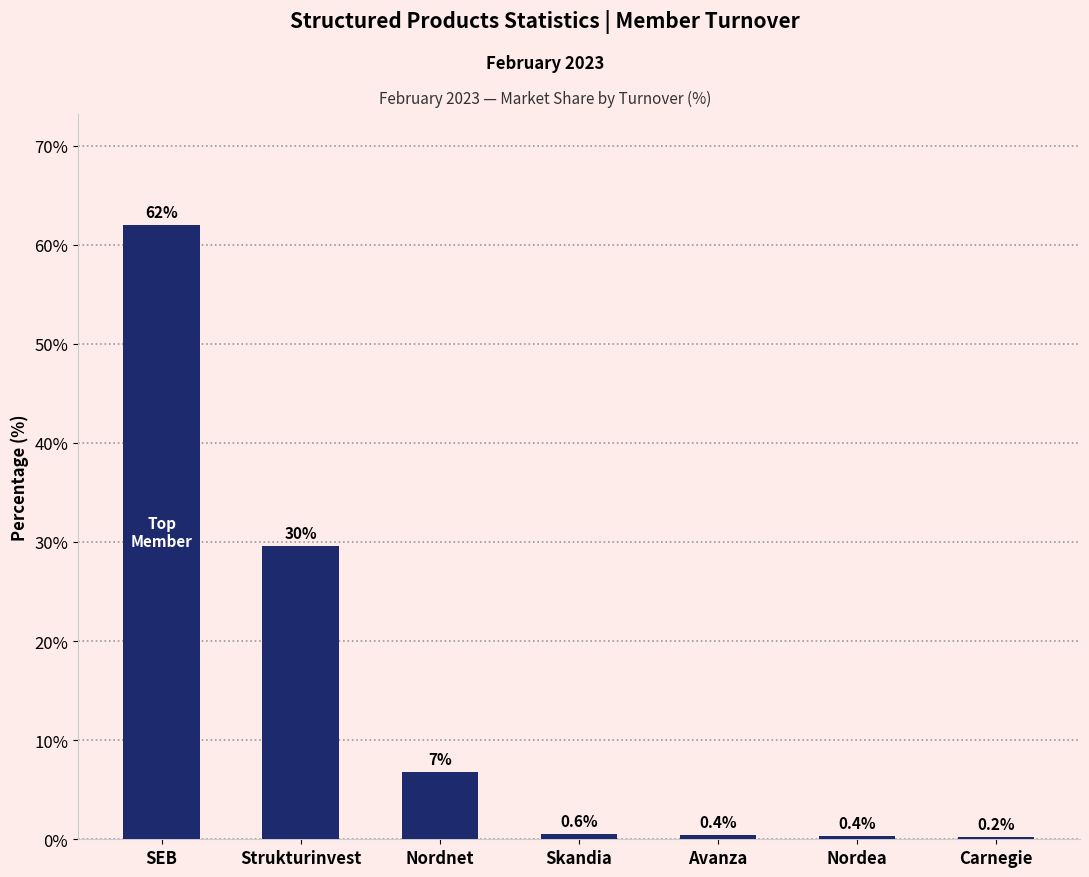

What is the sum of all values?

100.0